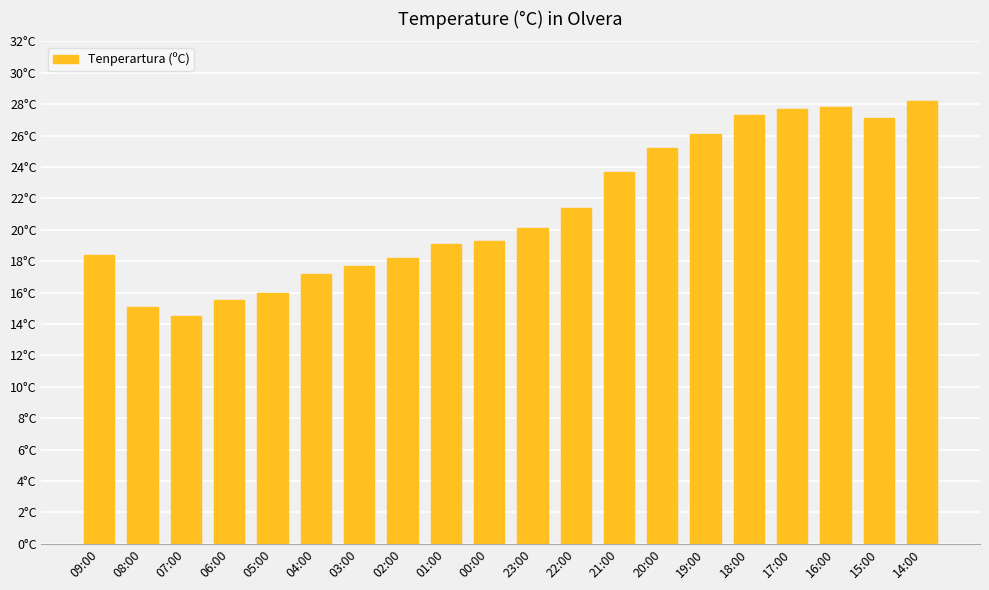

Where is the data nearest to the value 21?

22:00